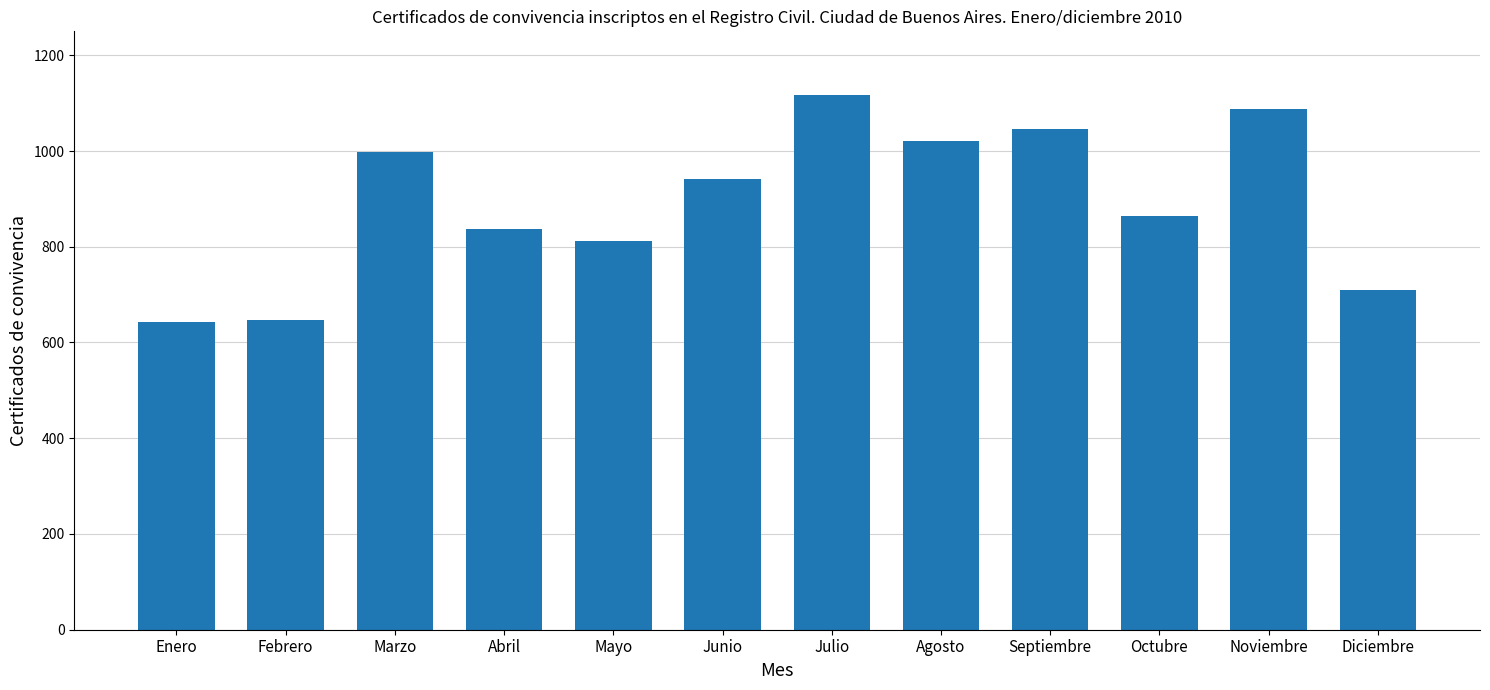

What is the average value?

894